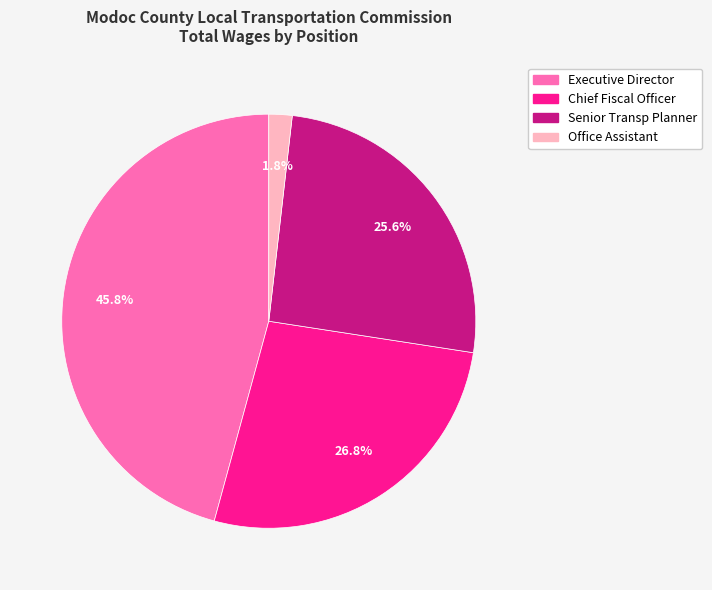

Approximately how many times larger is the value at Executive Director compared to Chief Fiscal Officer?

1.7